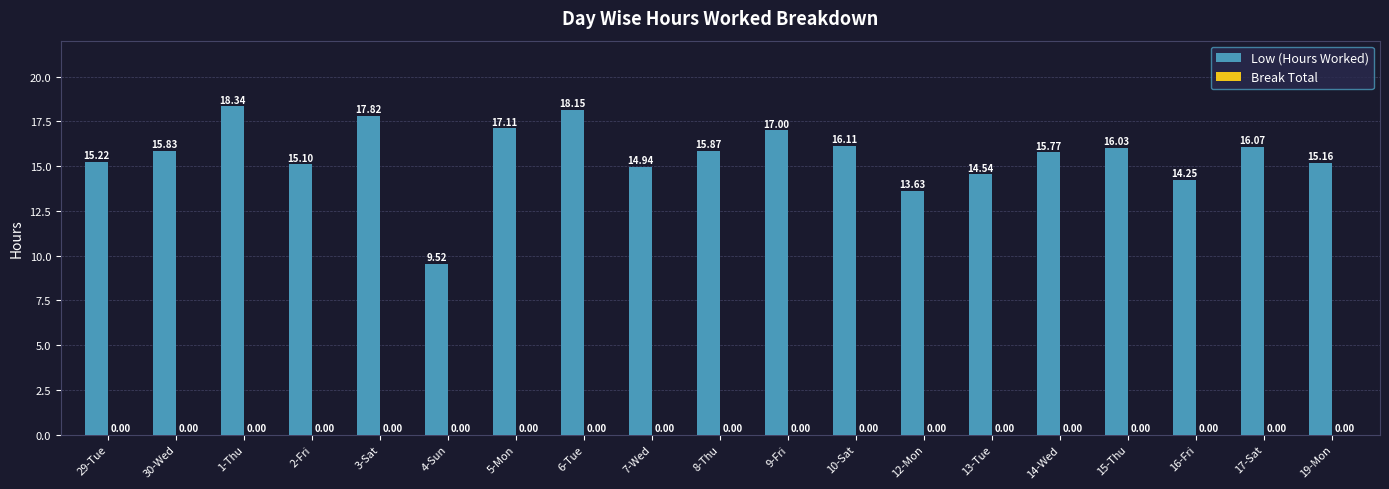

Approximately how many times larger is the value at 29-Tue compared to 4-Sun?

1.6